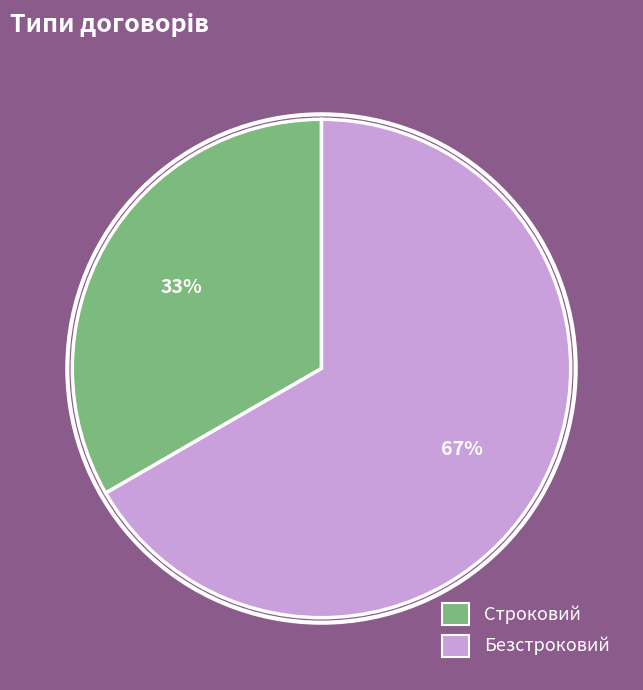

Does Строковий account for over 50% of the chart?

No